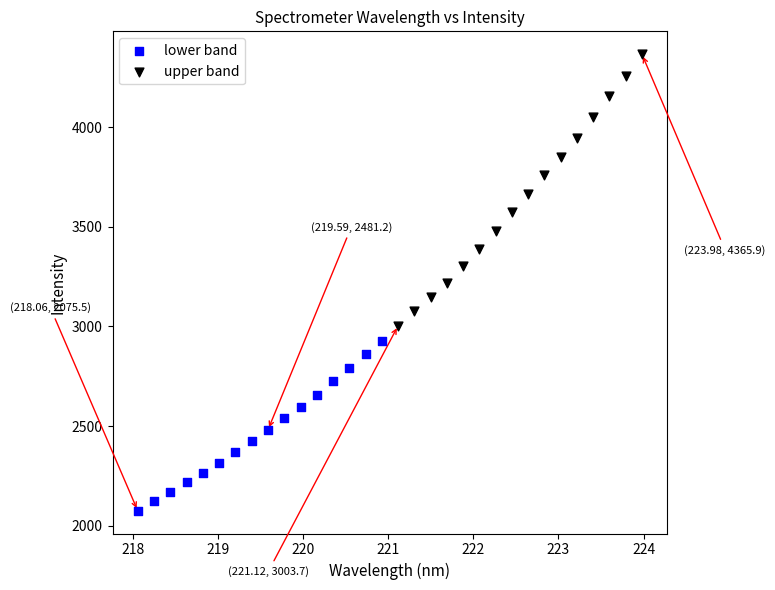

Which series has the largest Y range (max minus min)?

upper band